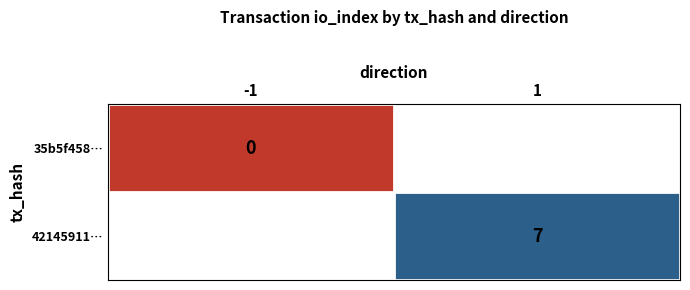

Is it true that 42145911… equals 7 at 1?

True